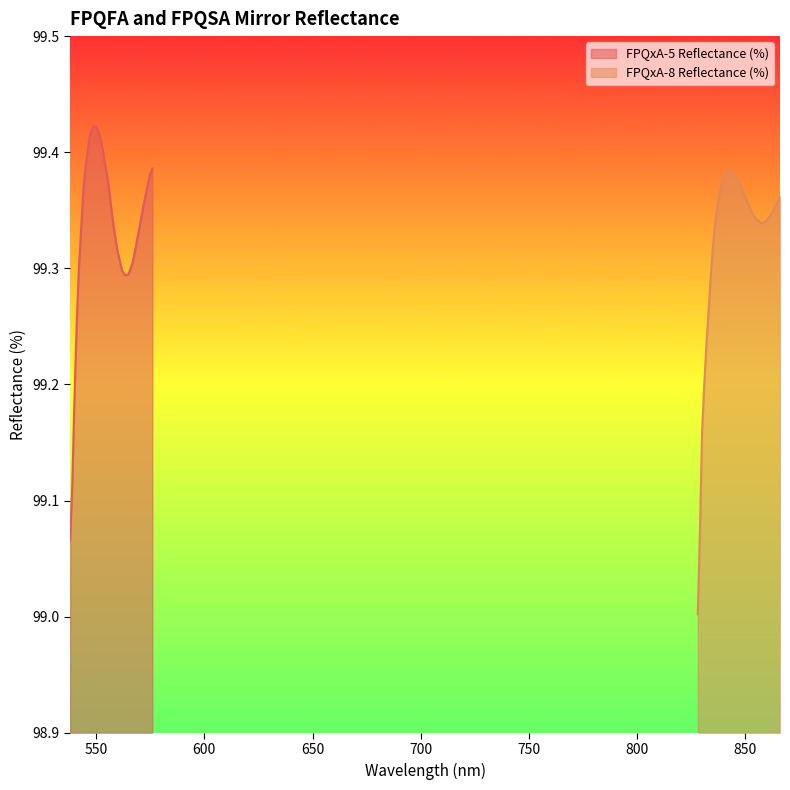

What is the difference between the second highest and second lowest values in the FPQxA-5 Reflectance (%) series?

0.3